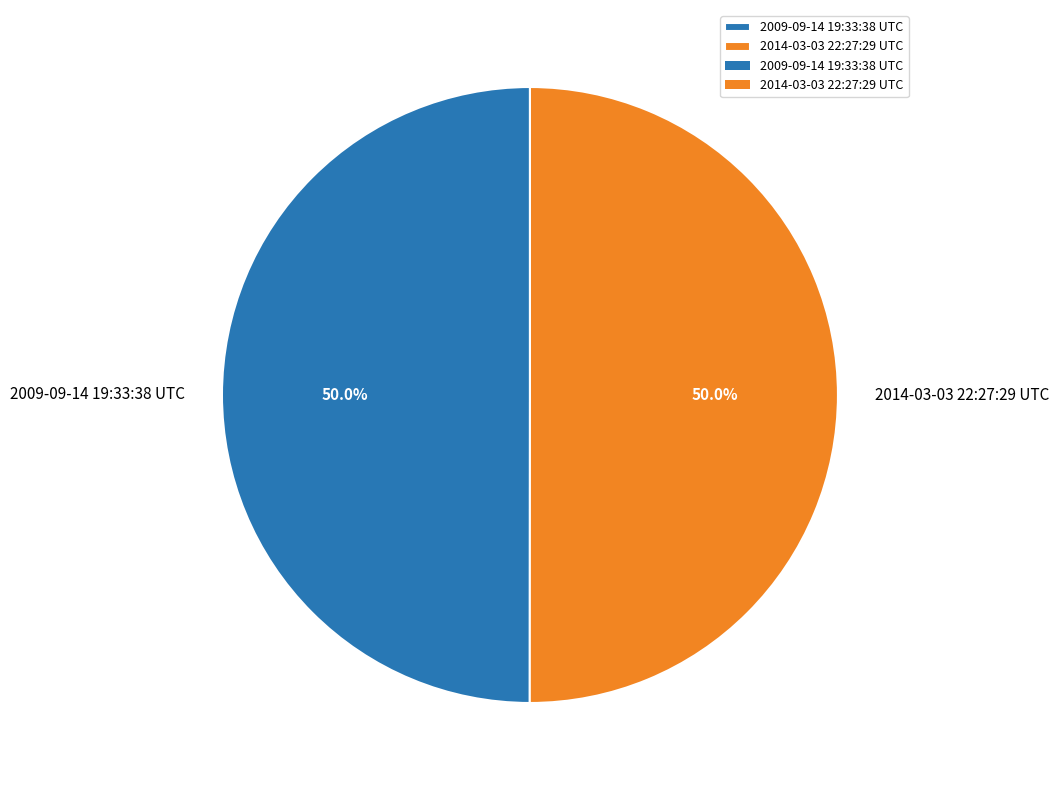

What is the total percentage of 2014-03-03 22:27:29 UTC and 2009-09-14 19:33:38 UTC?

100.0%